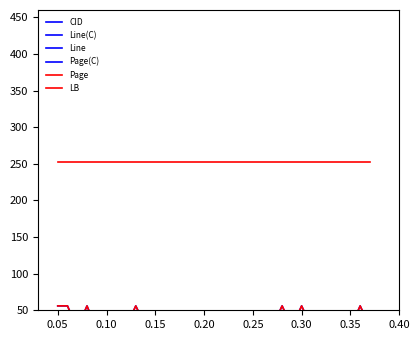

In Line(C), how many points are lower than both neighbors (excluding endpoints)?

13